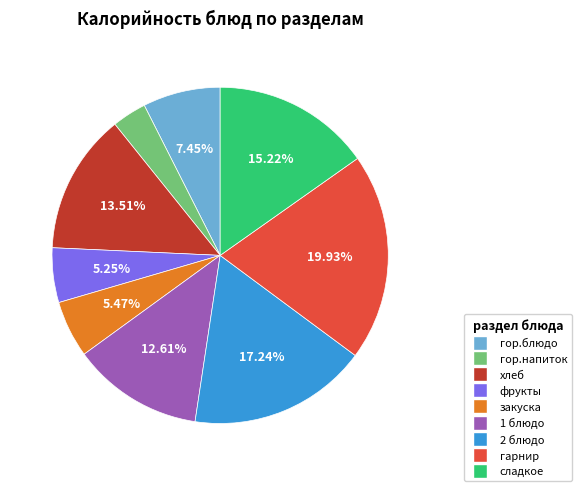

Which has a higher value, гор.напиток or 1 блюдо?

1 блюдо